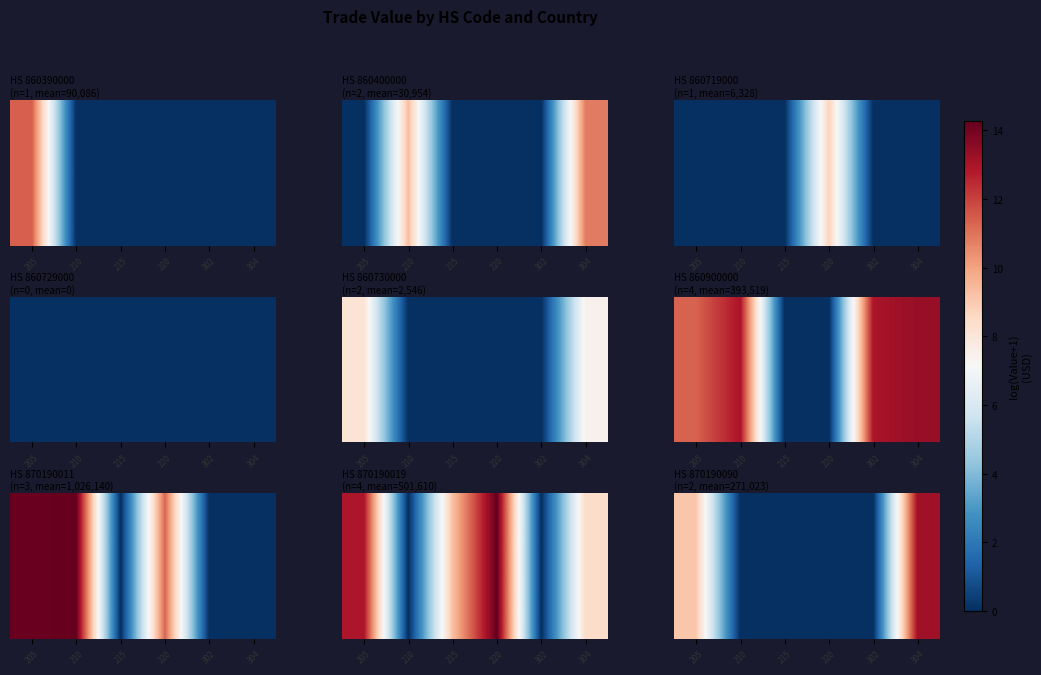

What is the maximum value shown in the chart?

13.2